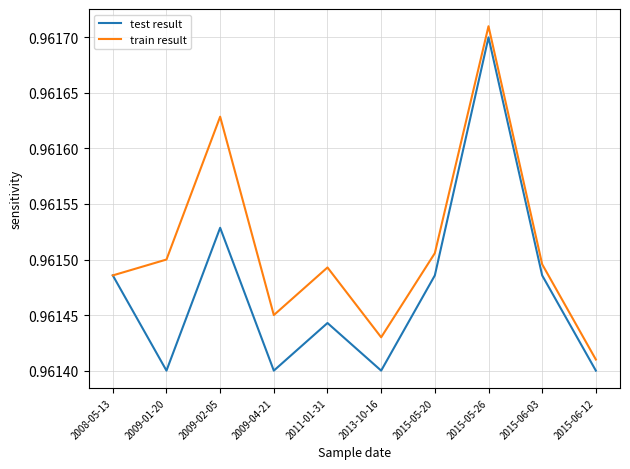

Which series changed the most between 2009-01-20 and 2015-06-03?

test result